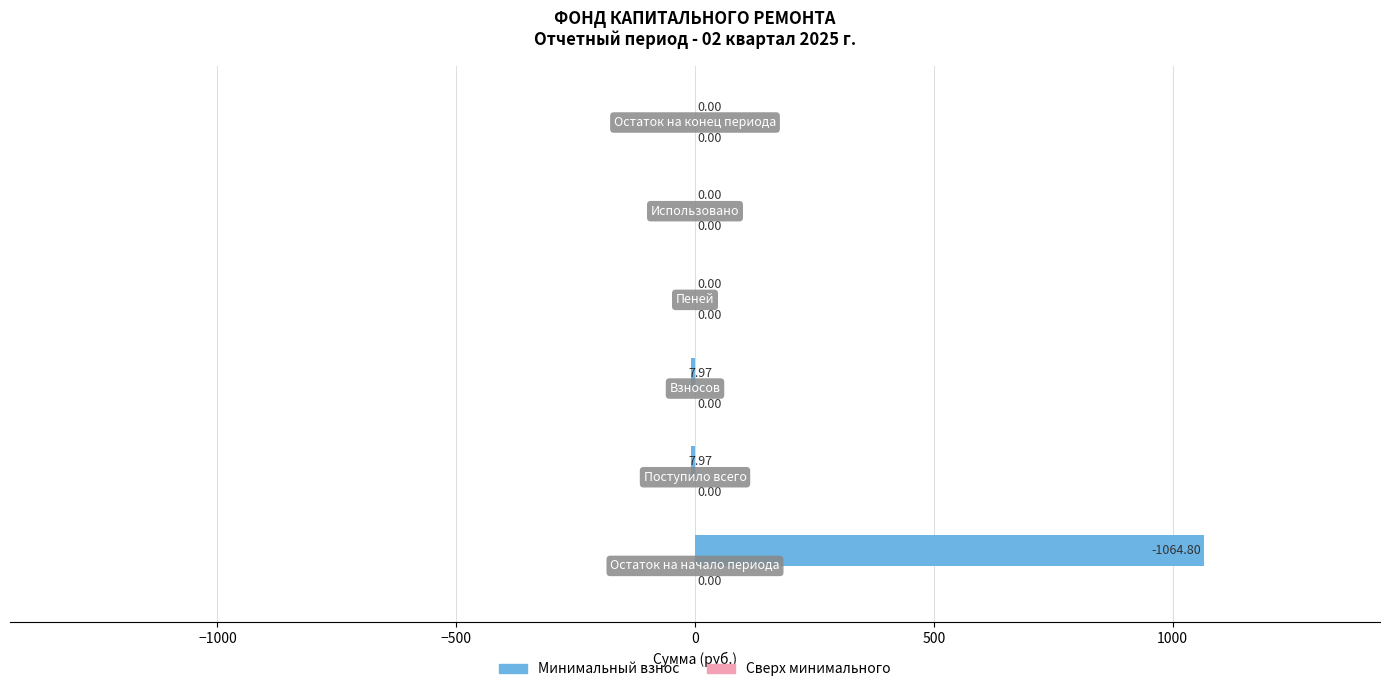

What is the sum of all values?

1048.9